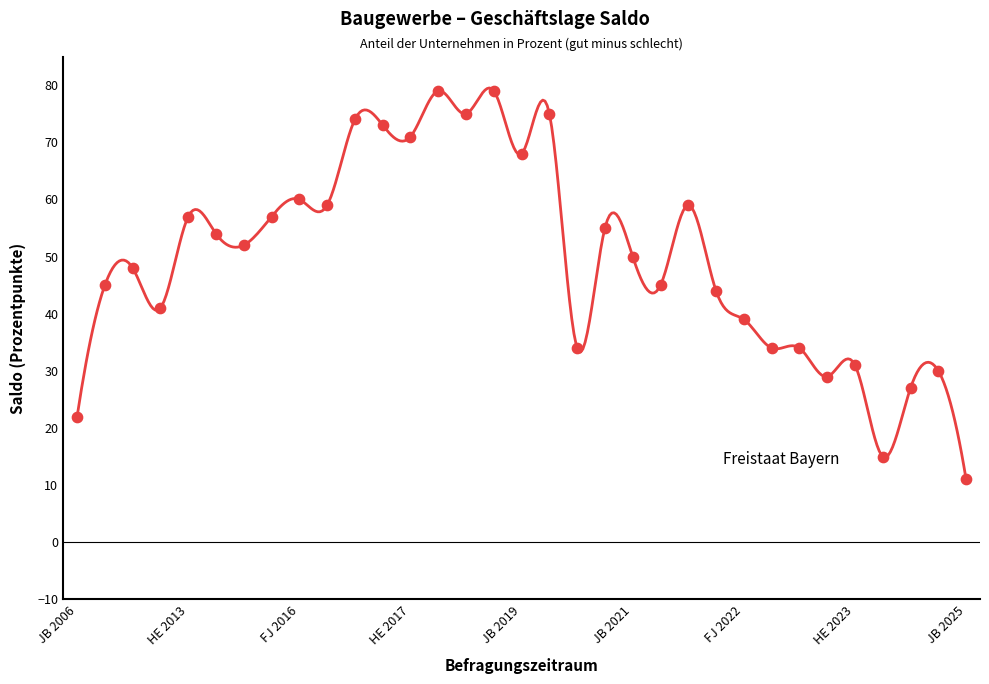

What is the change in value from JB 2016 to FJ 2017?

+16